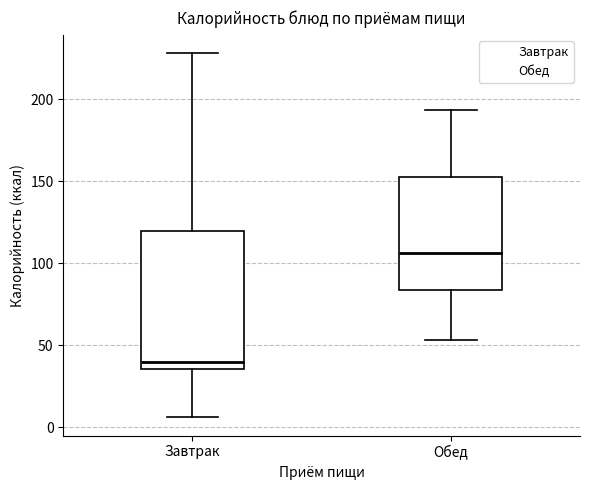

Comparing the boxes themselves (not the whiskers), which one is the tallest?

Завтрак